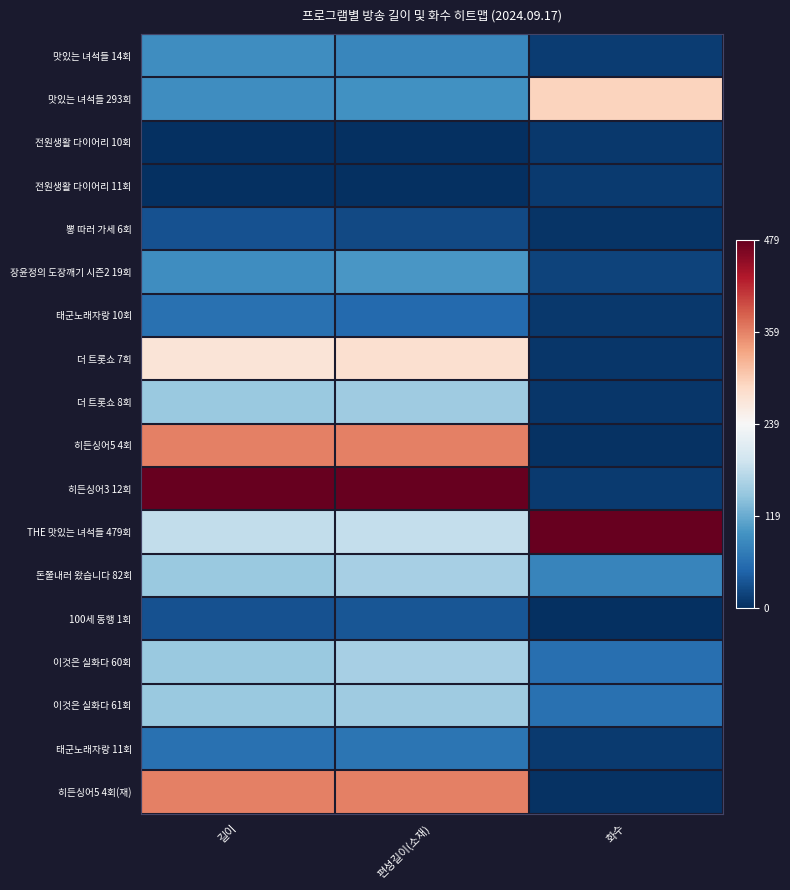

Reading left to right, what are all the values shown in this chart?

맛있는 녀석들 14회: 길이=0.2	편성길이(소재)=0.2	화수=0.0
맛있는 녀석들 293회: 길이=0.2	편성길이(소재)=0.2	화수=0.6
전원생활 다이어리 10회: 길이=0.0	편성길이(소재)=0.0	화수=0.0
전원생활 다이어리 11회: 길이=0.0	편성길이(소재)=0.0	화수=0.0
뽕 따러 가세 6회: 길이=0.1	편성길이(소재)=0.0	화수=0.0
장윤정의 도장깨기 시즌2 19회: 길이=0.2	편성길이(소재)=0.2	화수=0.0
태군노래자랑 10회: 길이=0.1	편성길이(소재)=0.1	화수=0.0
더 트롯쇼 7회: 길이=0.6	편성길이(소재)=0.6	화수=0.0
더 트롯쇼 8회: 길이=0.3	편성길이(소재)=0.3	화수=0.0
히든싱어5 4회: 길이=0.8	편성길이(소재)=0.8	화수=0.0
히든싱어3 12회: 길이=1.0	편성길이(소재)=1.0	화수=0.0
THE 맛있는 녀석들 479회: 길이=0.4	편성길이(소재)=0.4	화수=1.0
돈쭐내러 왔습니다 82회: 길이=0.3	편성길이(소재)=0.3	화수=0.2
100세 동행 1회: 길이=0.1	편성길이(소재)=0.1	화수=0.0
이것은 실화다 60회: 길이=0.3	편성길이(소재)=0.3	화수=0.1
이것은 실화다 61회: 길이=0.3	편성길이(소재)=0.3	화수=0.1
태군노래자랑 11회: 길이=0.1	편성길이(소재)=0.1	화수=0.0
히든싱어5 4회(재): 길이=0.8	편성길이(소재)=0.8	화수=0.0